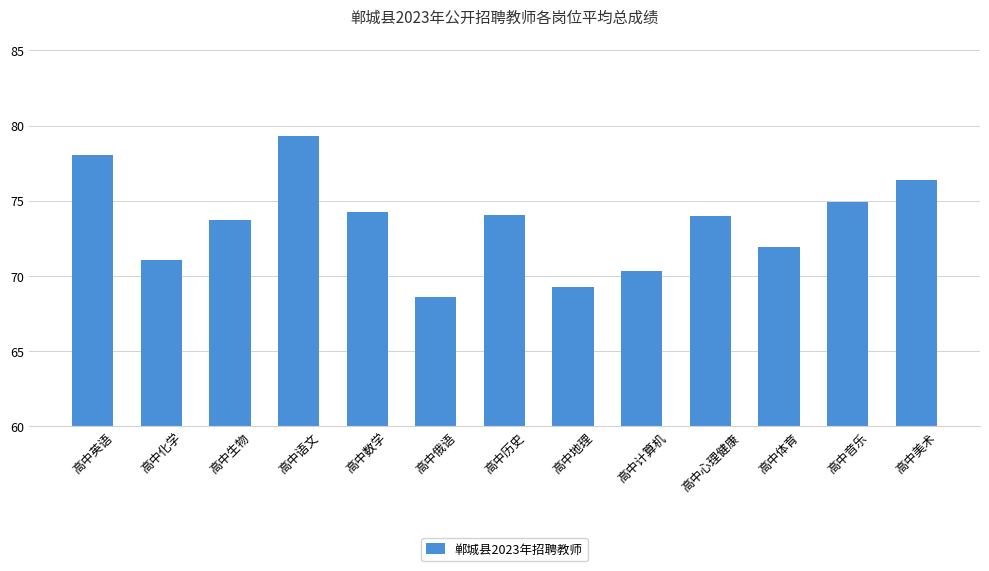

What is the label of the 3rd bar from the left?

高中生物